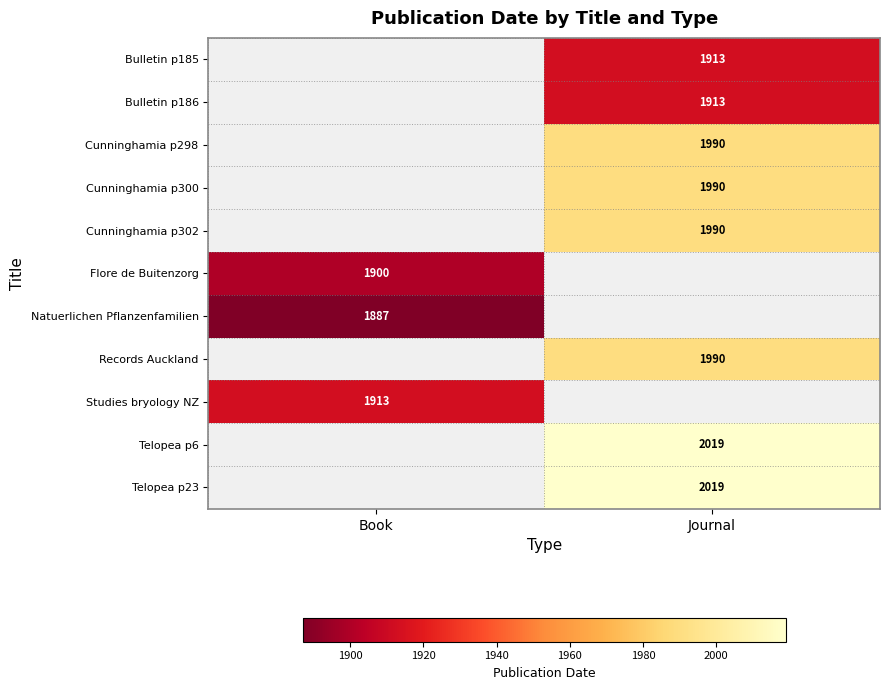

True or false: Telopea p23 has a value of 724 at Journal.

False